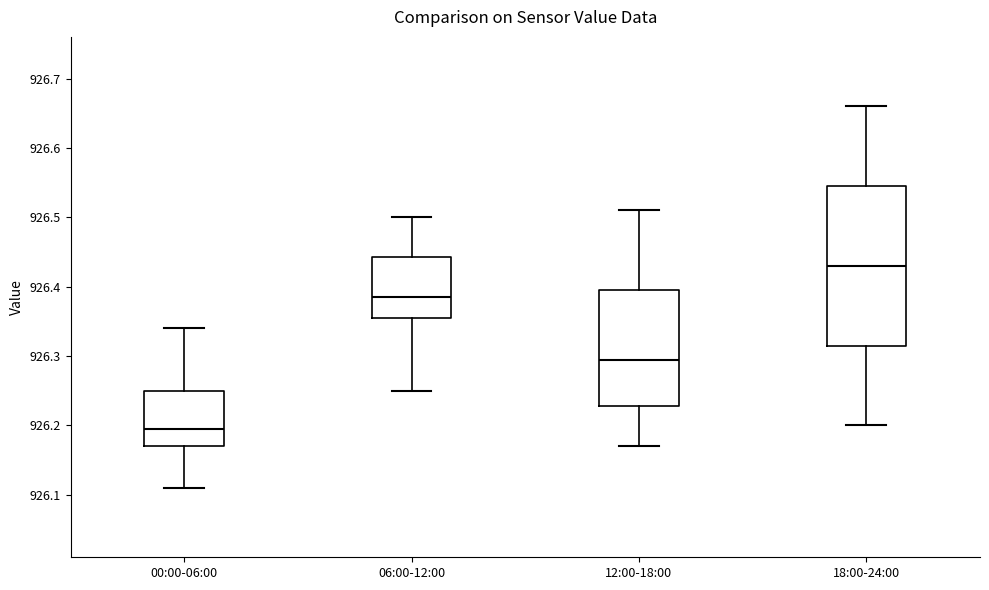

Reading left to right, read every box against the y-axis: the position of its median line, the range the box covers, and the ends of its whiskers. The values are not printed on the chart, so give them approximately, as read against the axis.

00:00-06:00: median 926.20, box 926.17 to 926.25, whiskers 926.11 to 926.34
06:00-12:00: median 926.39, box 926.36 to 926.44, whiskers 926.25 to 926.50
12:00-18:00: median 926.30, box 926.23 to 926.40, whiskers 926.17 to 926.51
18:00-24:00: median 926.43, box 926.32 to 926.55, whiskers 926.20 to 926.66